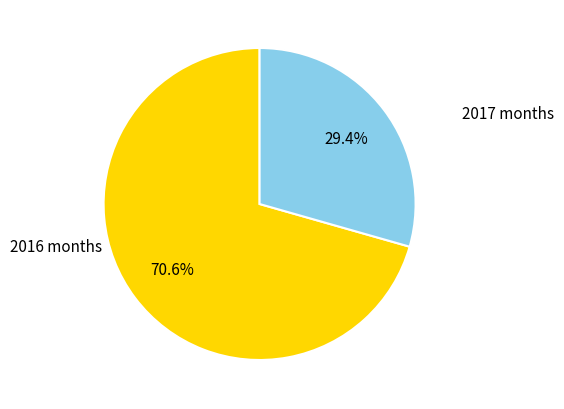

Which slice is the smallest?

2017 months